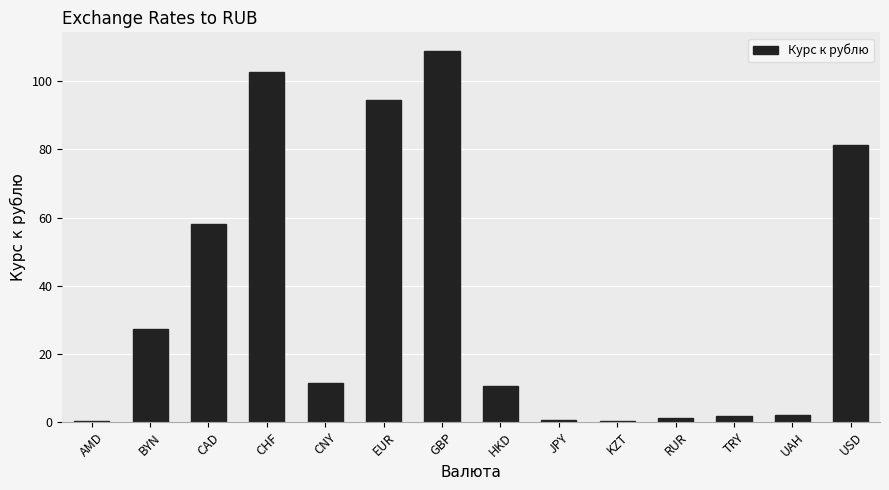

What is the difference between the values at CAD and JPY?

57.6